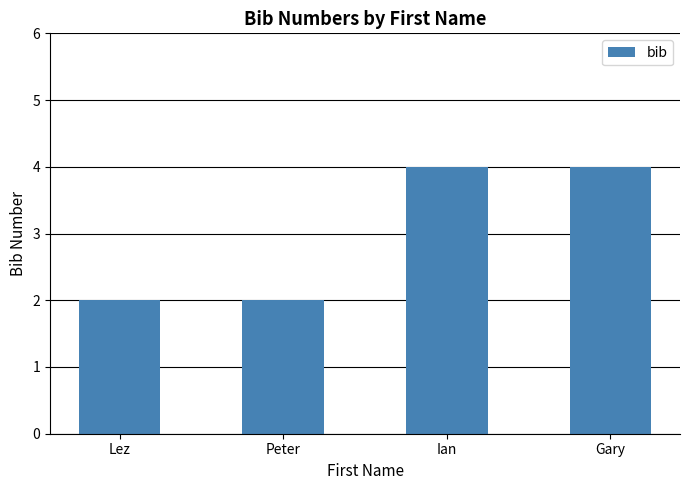

What is the difference between the values at Peter and Ian?

2